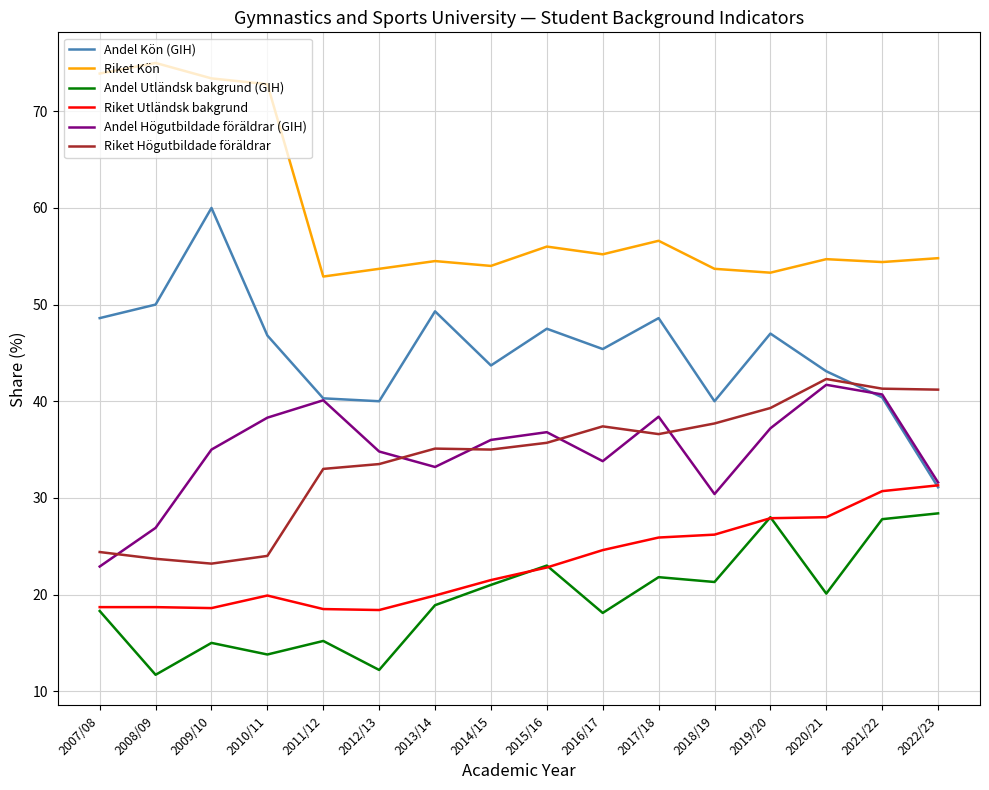

What is the highest value of the Andel Utländsk bakgrund (GIH) series?

28.4